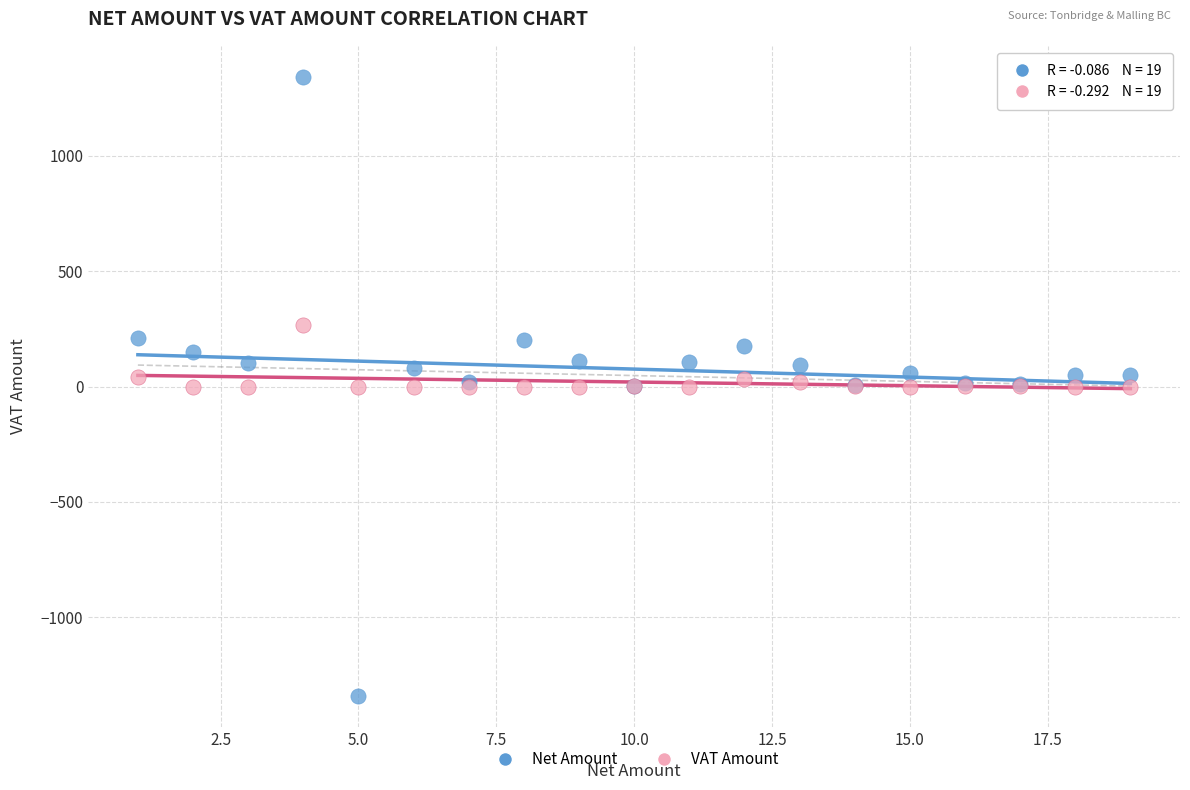

What are all the series names shown in the legend?

Net Amount, VAT Amount